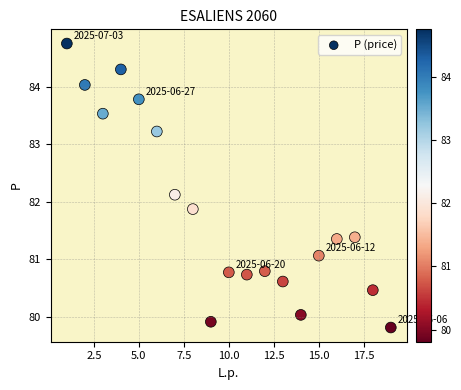

What is the range of Y values (max minus min)?

4.9